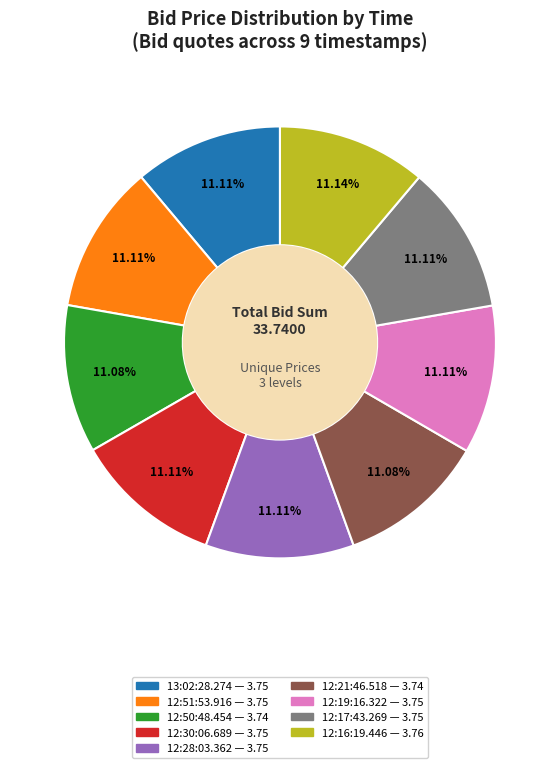

What is the ratio of the value at 12:51:53.916 to the value at 12:16:19.446?

1.0